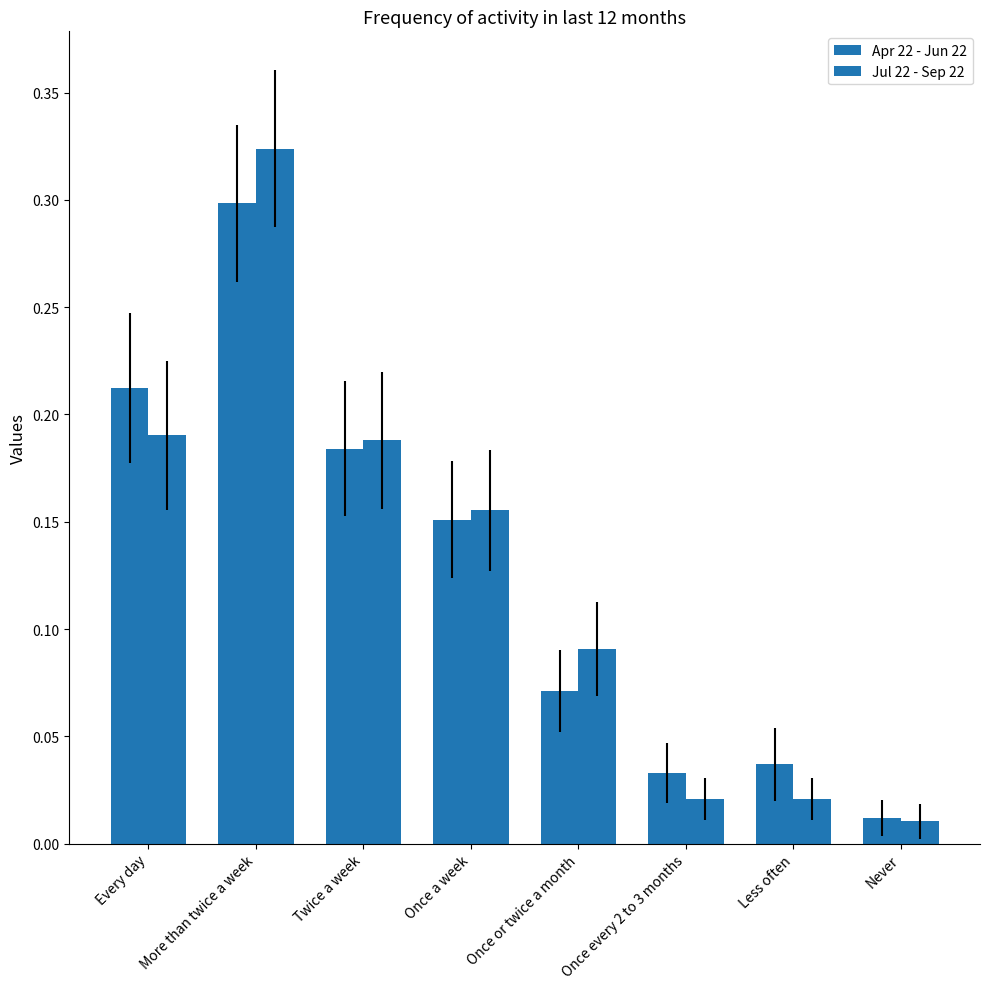

Rank the series by their maximum value, from lowest to highest.

Apr 22 - Jun 22, Jul 22 - Sep 22